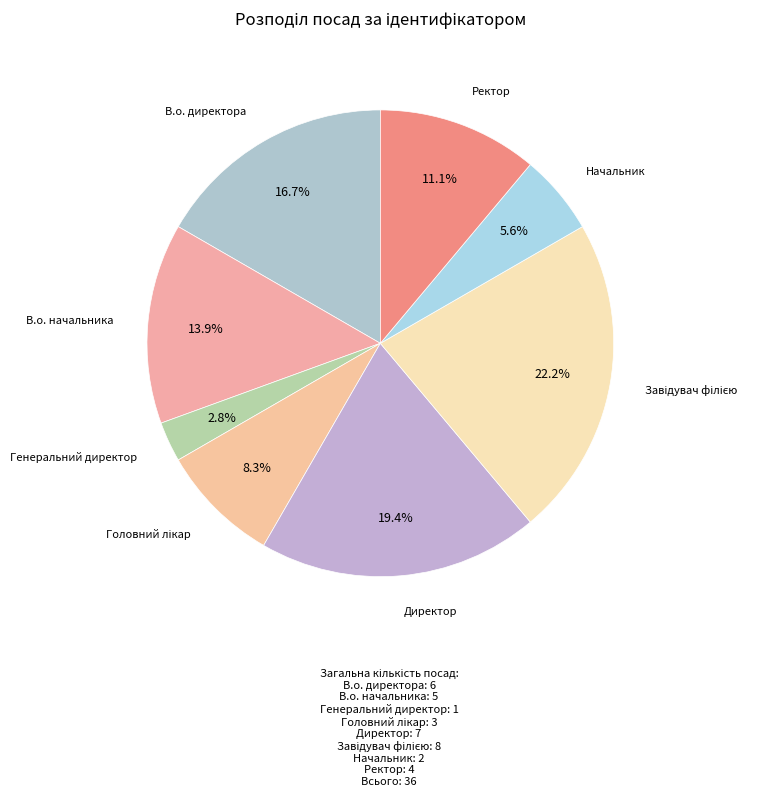

Does any single category account for the majority?

No